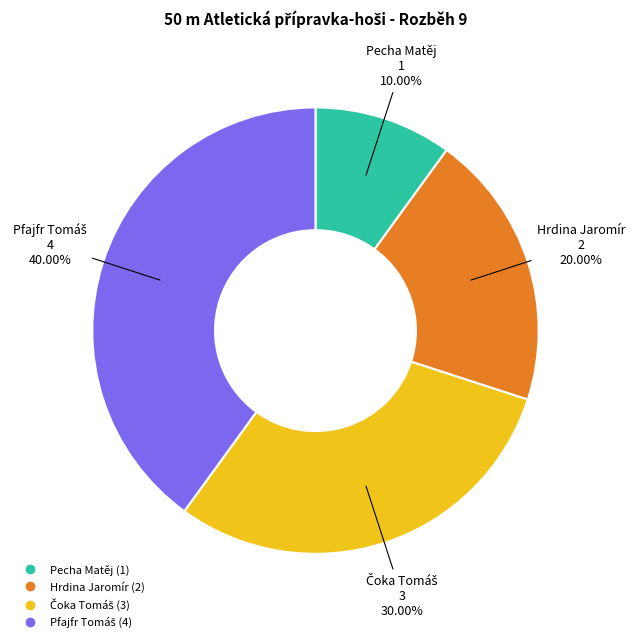

What is the smallest slice in the pie chart?

Pecha Matěj